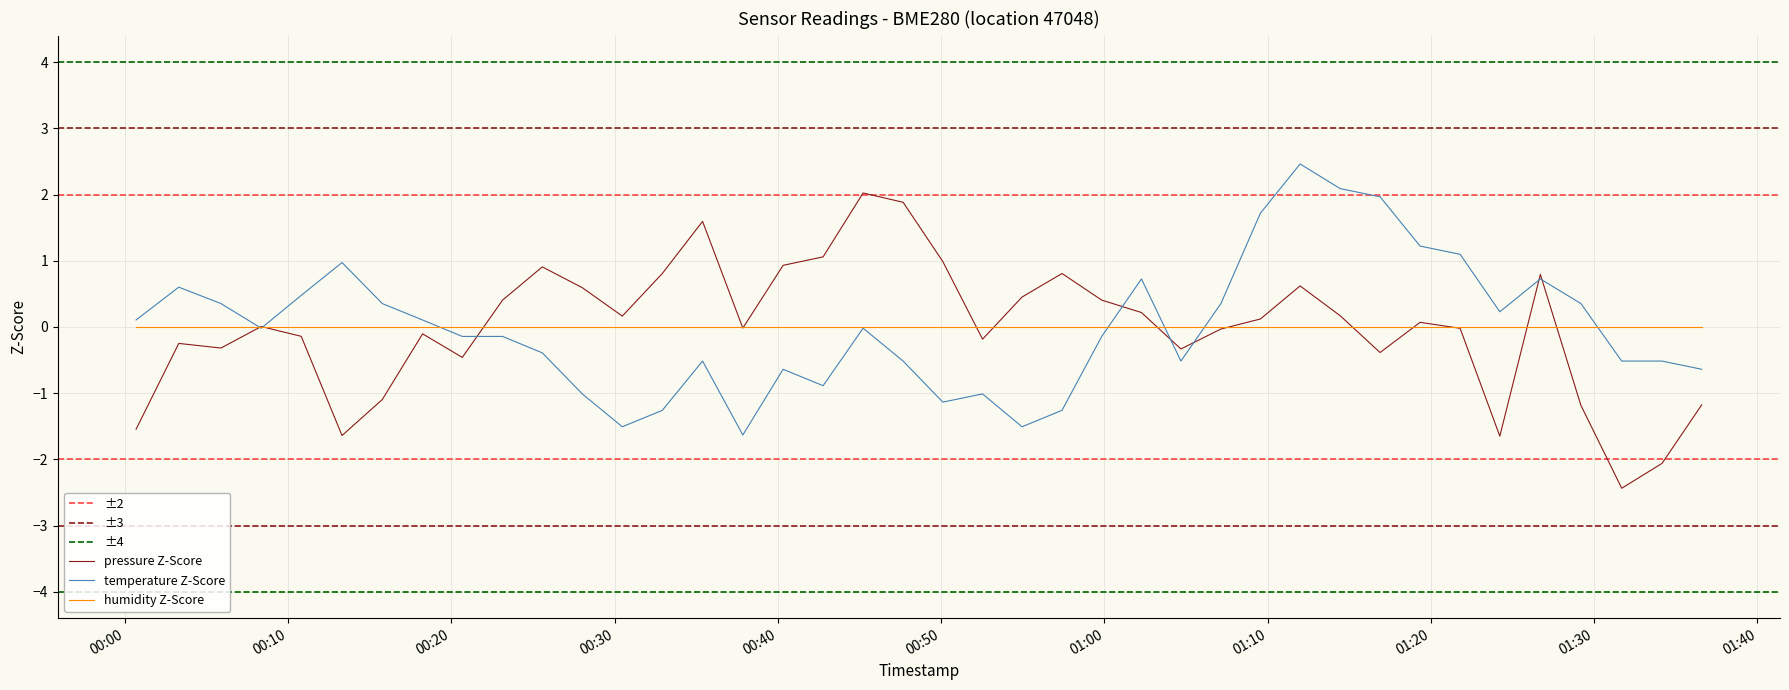

What is the maximum value for pressure Z-Score?

2.0